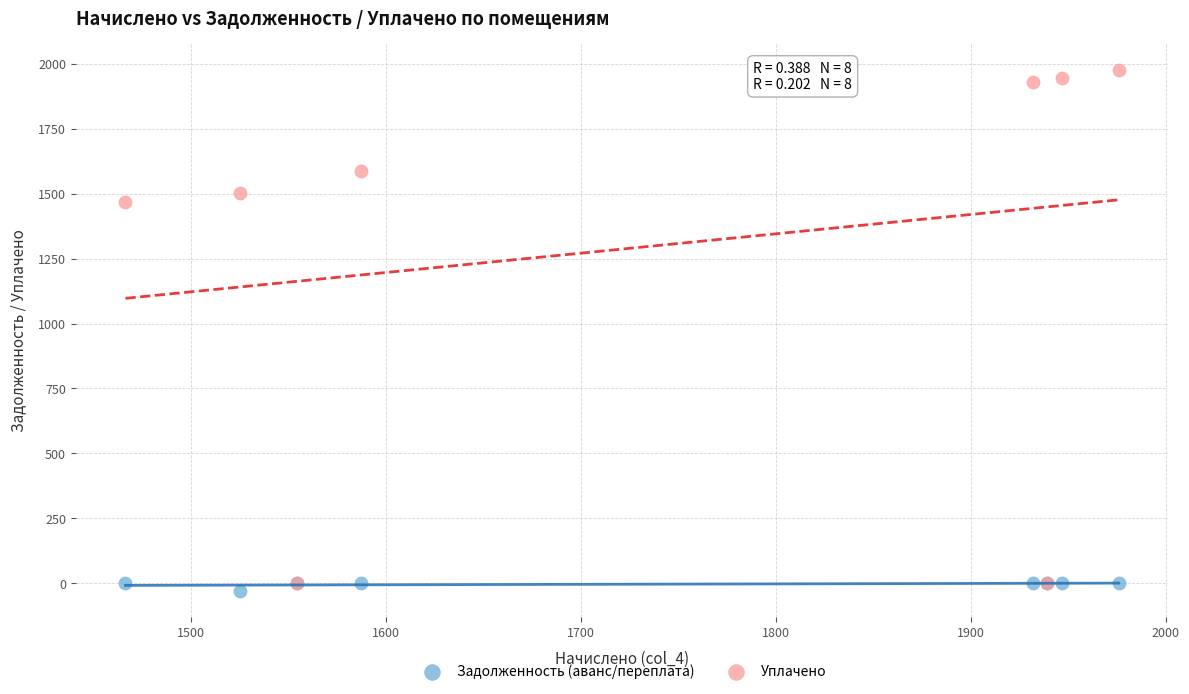

In the Уплачено series, what Y value is closest to 987?

1466.4